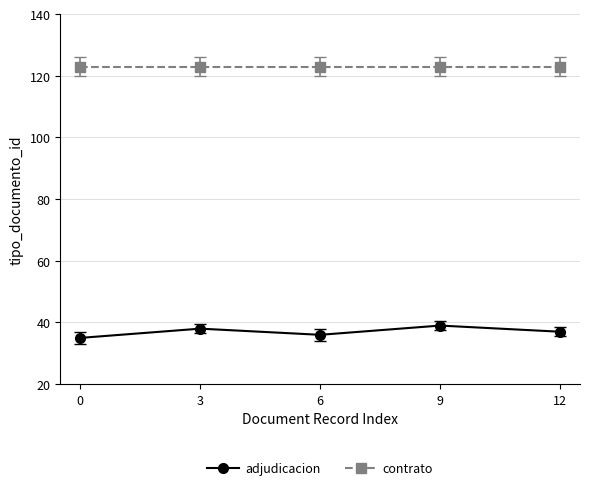

At how many categories does at least one series exceed 64?

5